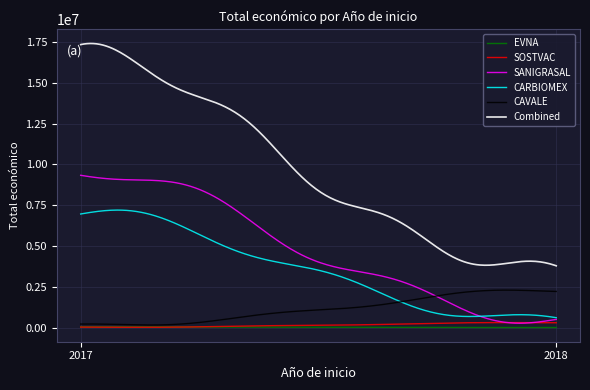

Which series has the largest total across all categories?

Combined